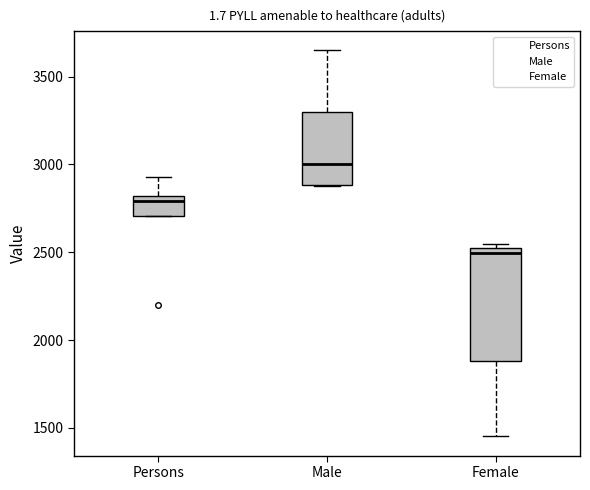

Reading left to right, transcribe this box plot: for each box, give where its median line is, the range the box spans, and where its two whiskers end, as read against the y-axis. The values are not printed on the chart, so give them approximately, as read against the axis.

Persons: median 2800 (just below the box's upper edge), box 2700 to 2800, whiskers 2700 to 2950
Male: median 3000, box 2900 to 3300, whiskers 2900 to 3650
Female: median 2500 (just below the box's upper edge), box 1900 to 2500, whiskers 1450 to 2550